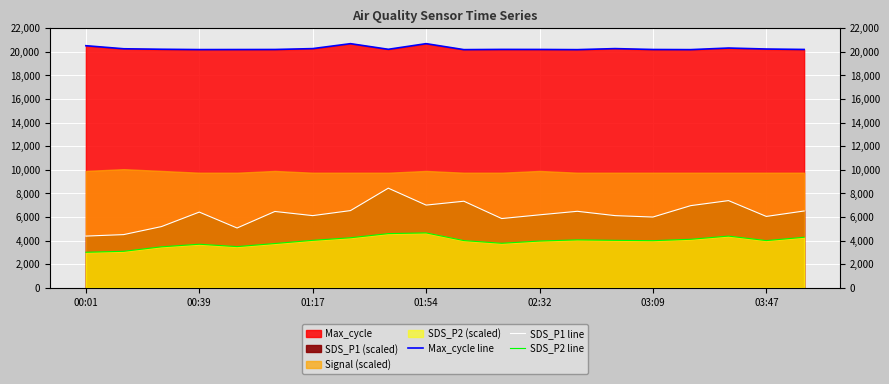

Which series has the widest spread of values?

SDS_P1 line